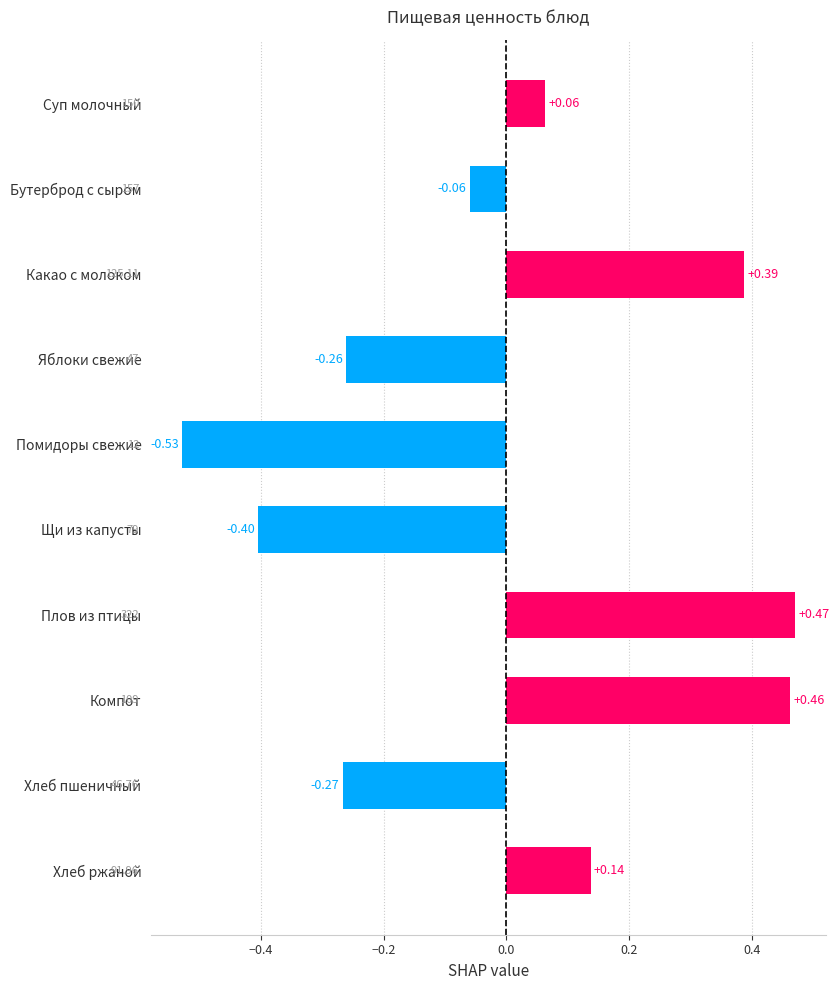

Which has a higher value, Хлеб ржаной or Суп молочный?

Хлеб ржаной